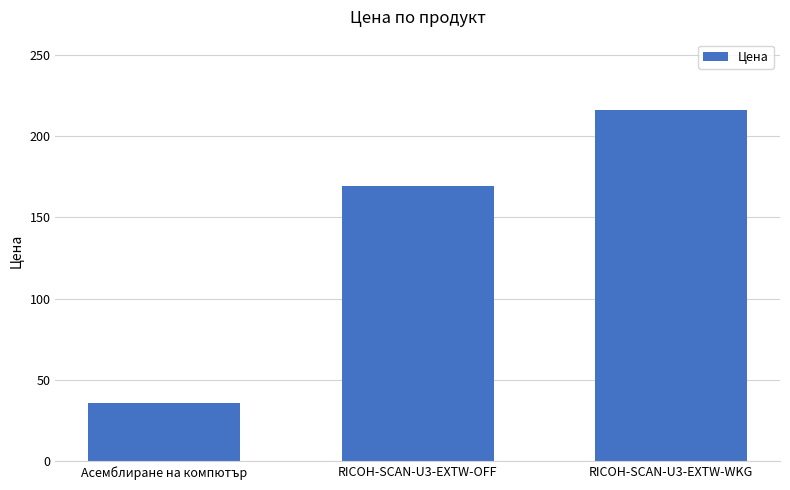

What is the difference between the values at Асемблиране на компютър and RICOH-SCAN-U3-EXTW-WKG?

180.0